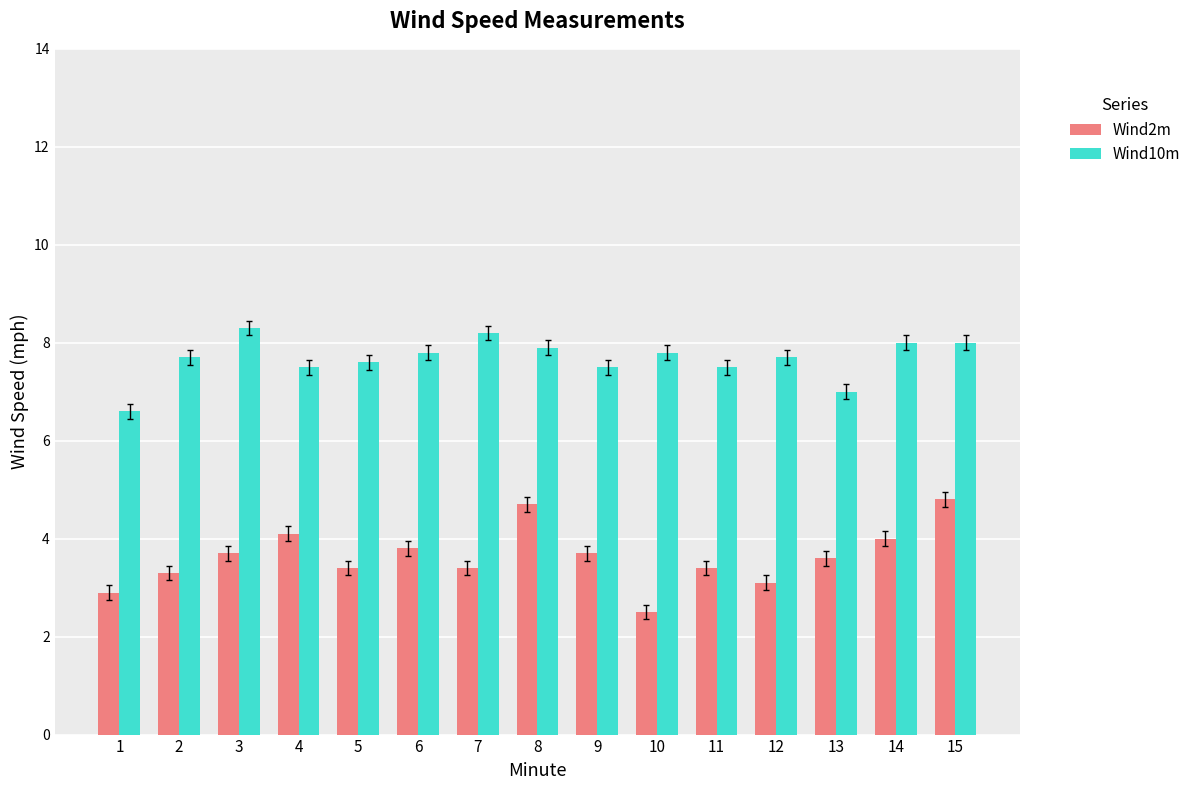

Is it true that Wind10m equals 4.7 at 12?

False